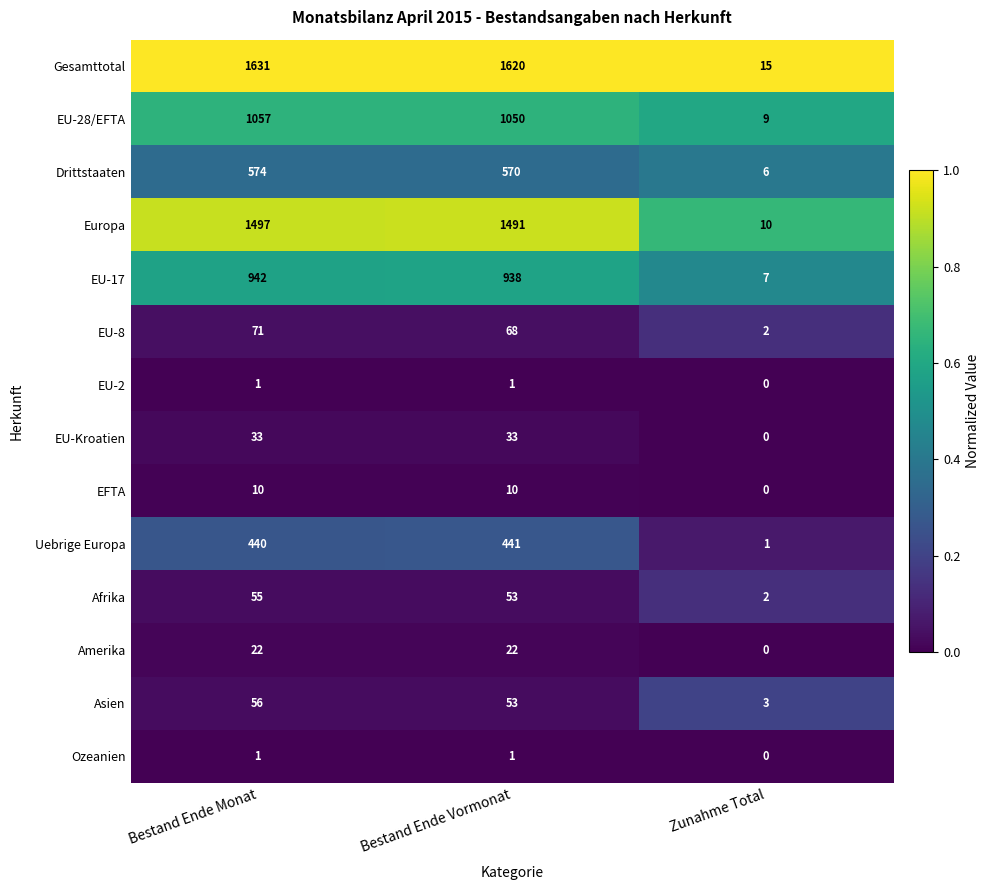

At which label does Asien reach its peak?

Bestand Ende Monat